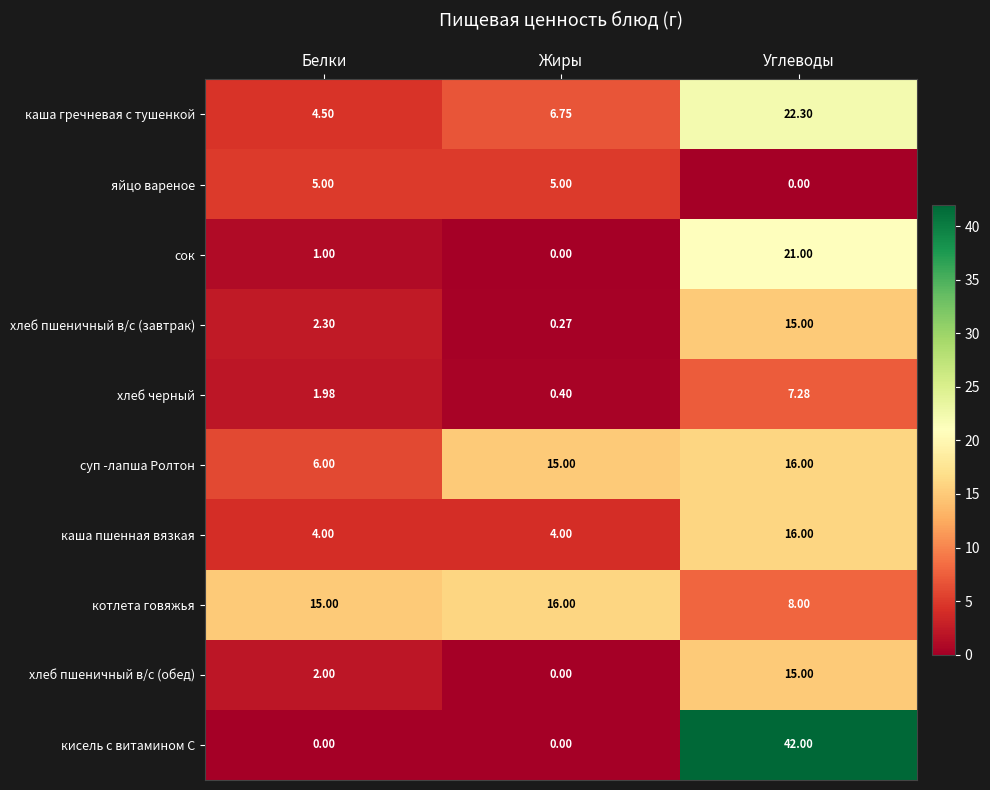

Which category has the lowest value in the хлеб пшеничный в/с (обед) series?

Жиры